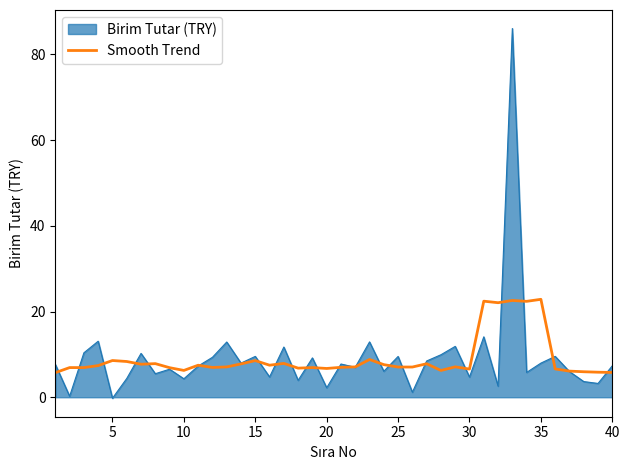

What is the maximum value for Smooth Trend?

22.8